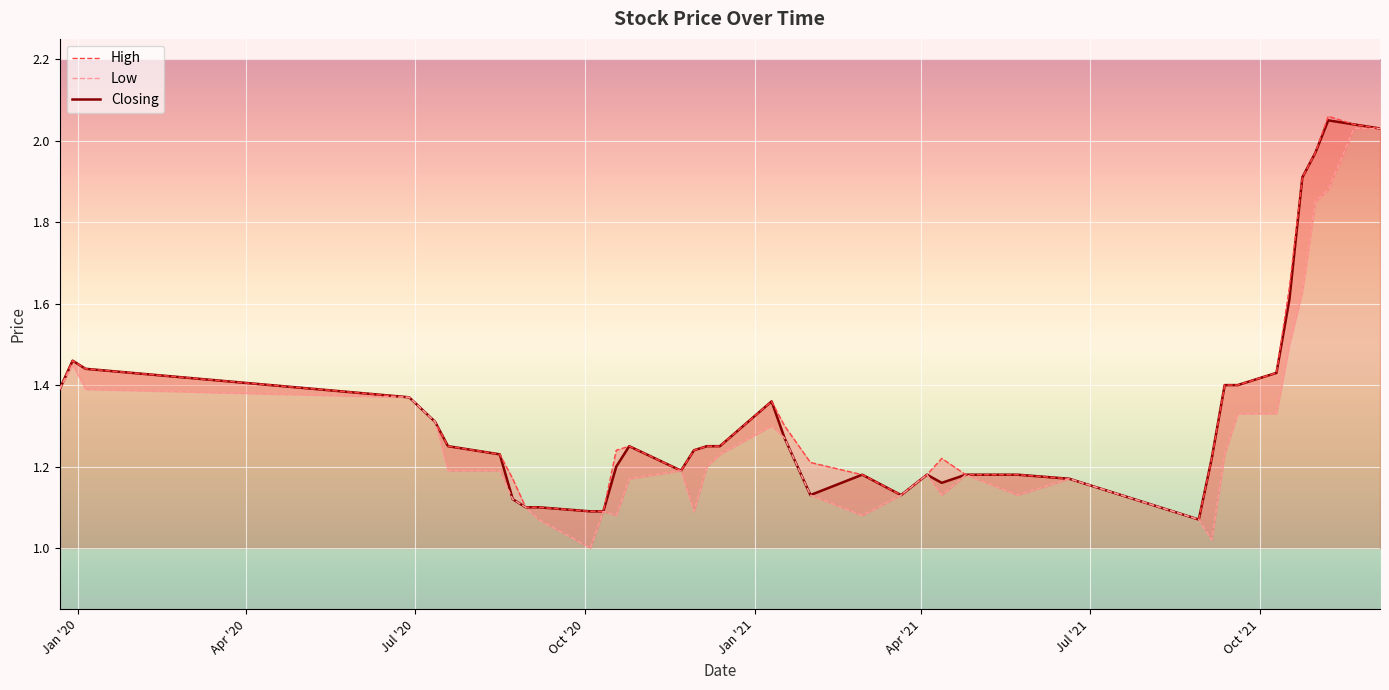

Is it true that Low equals 1.4 at Jul '20?

True